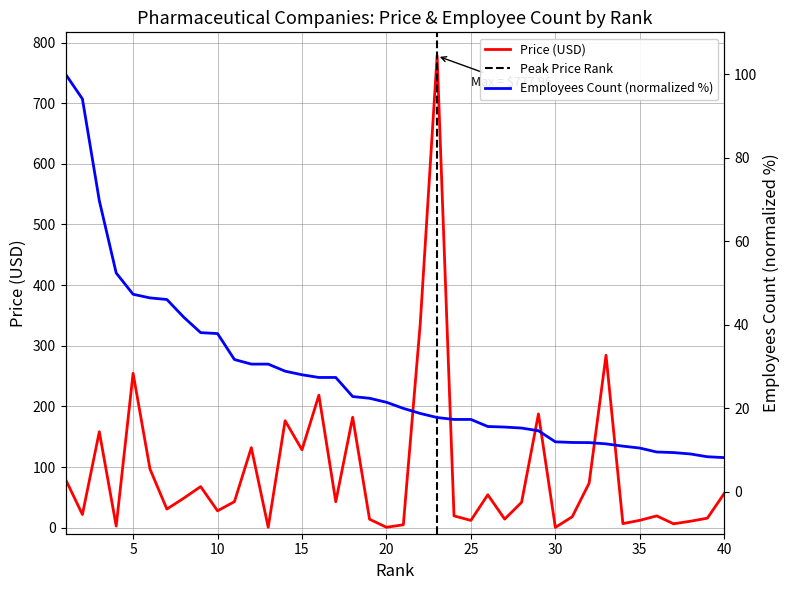

True or false: employees_count and price (USD) intersect in this chart.

True